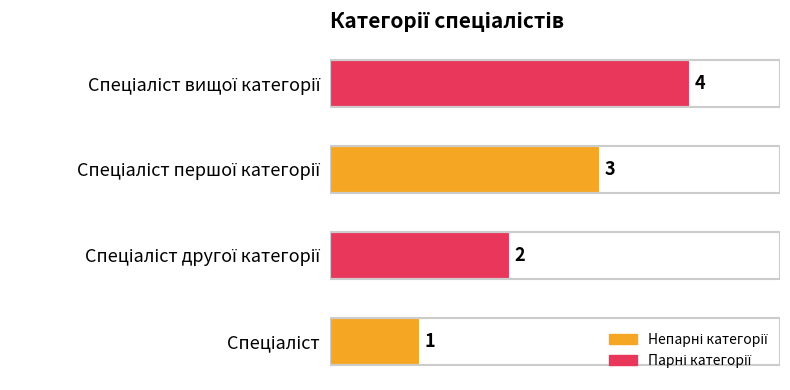

Count the values in the range 2 to 4.

3